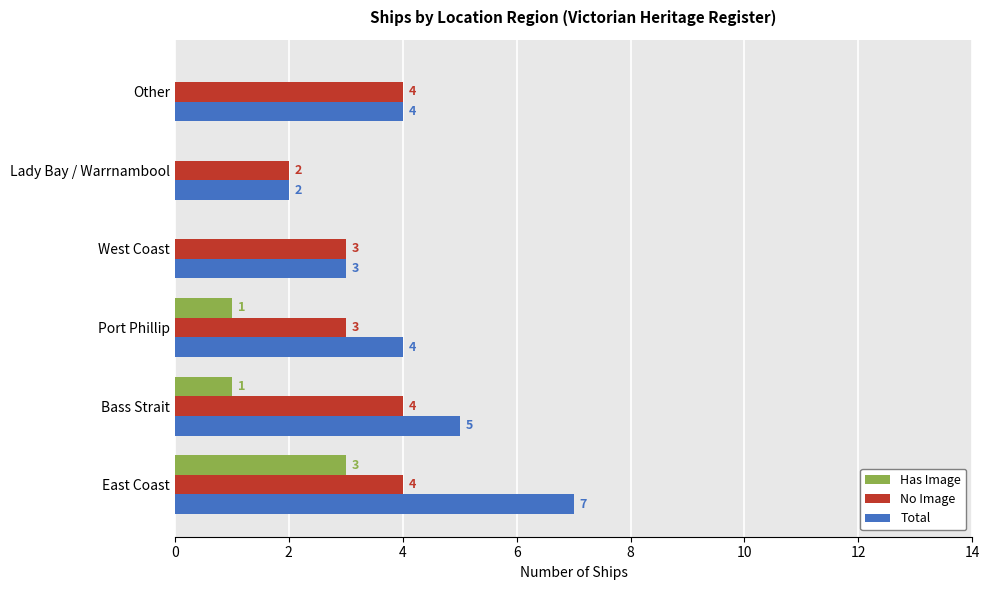

Which series has the largest total across all categories?

Total